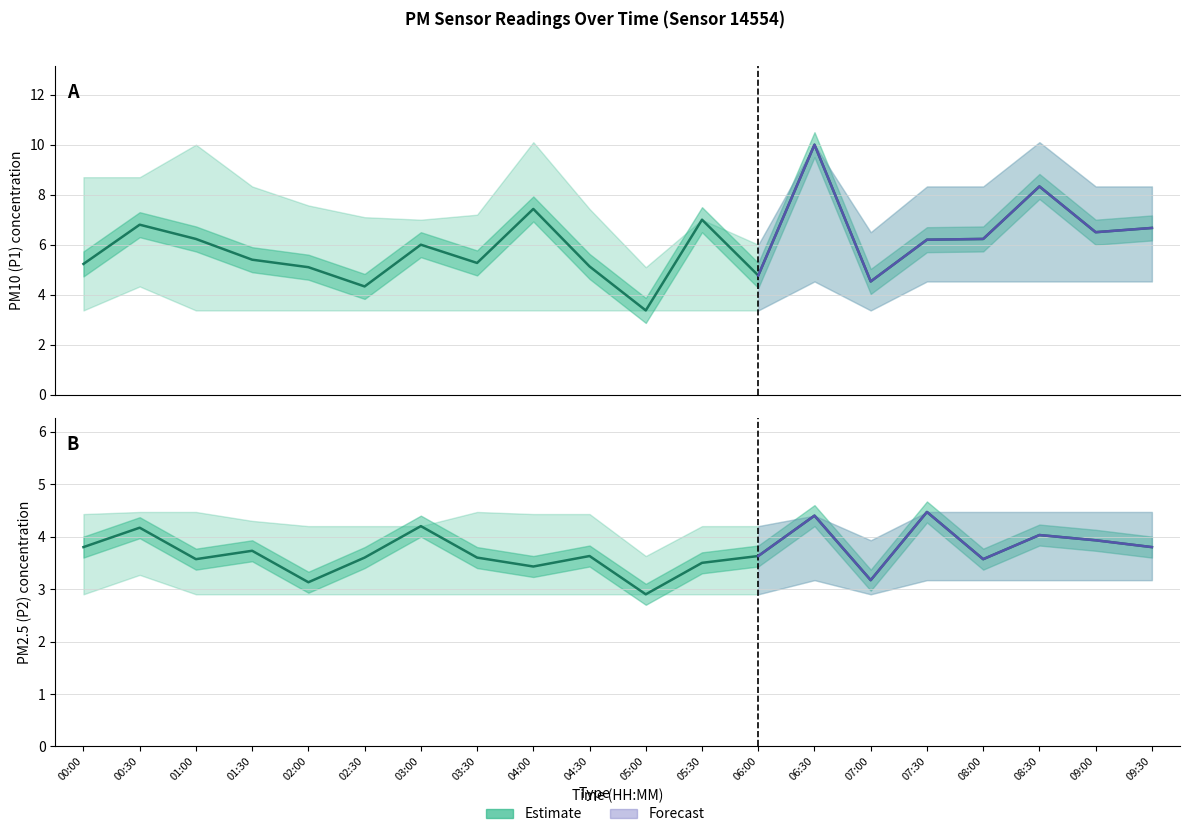

What is the approximate value of P2 at 08:30?

4.0